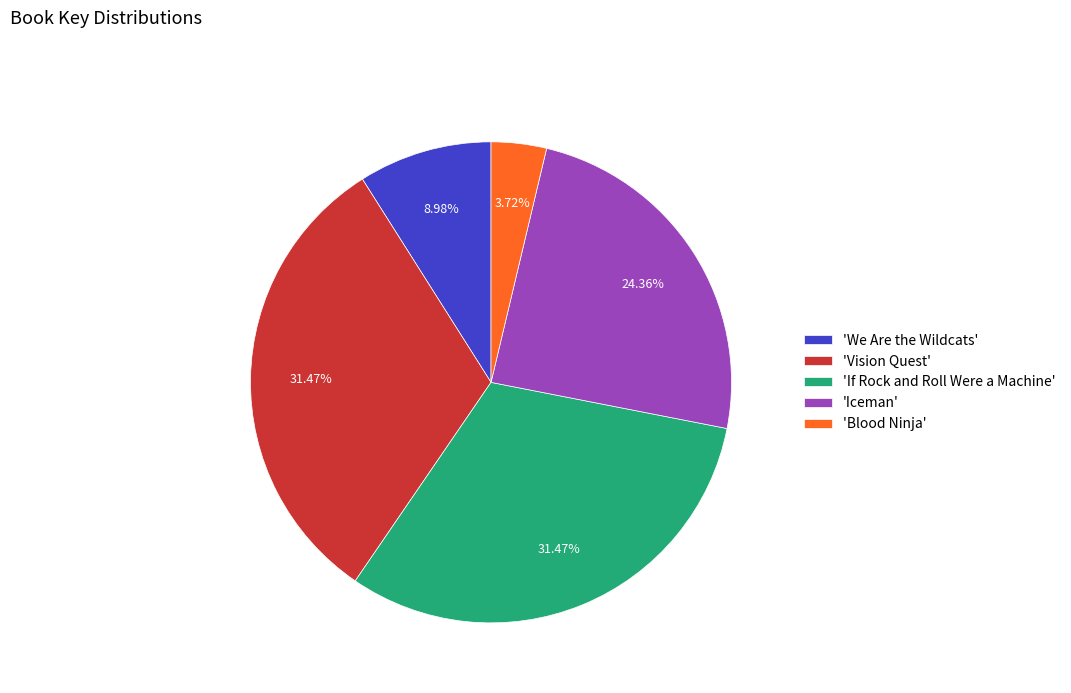

Count the number of slices in the pie.

5